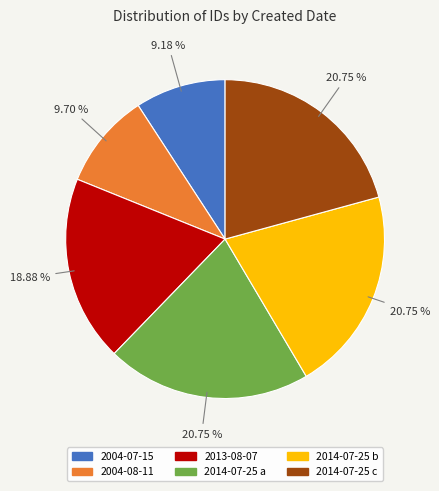

Is it true that 2004-07-15 is 9% of the pie?

True